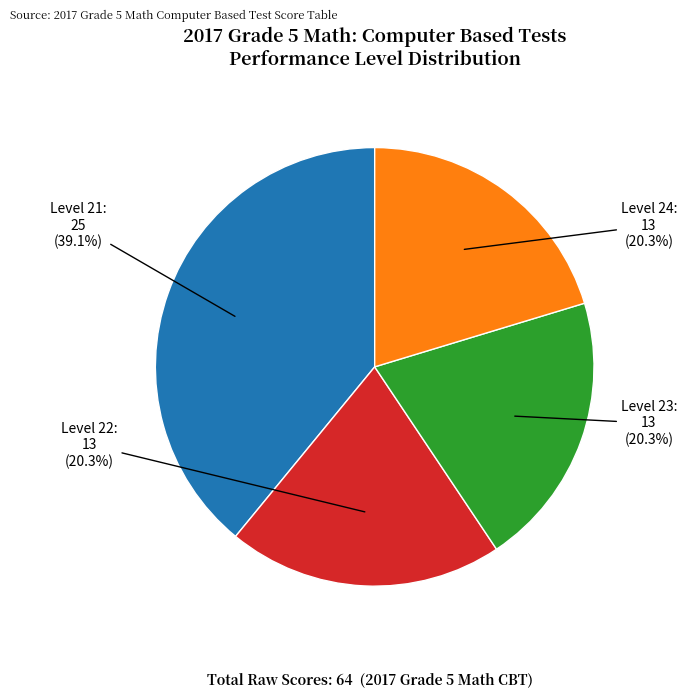

To the nearest percent, what is the difference between the largest and smallest slice percentages?

19%